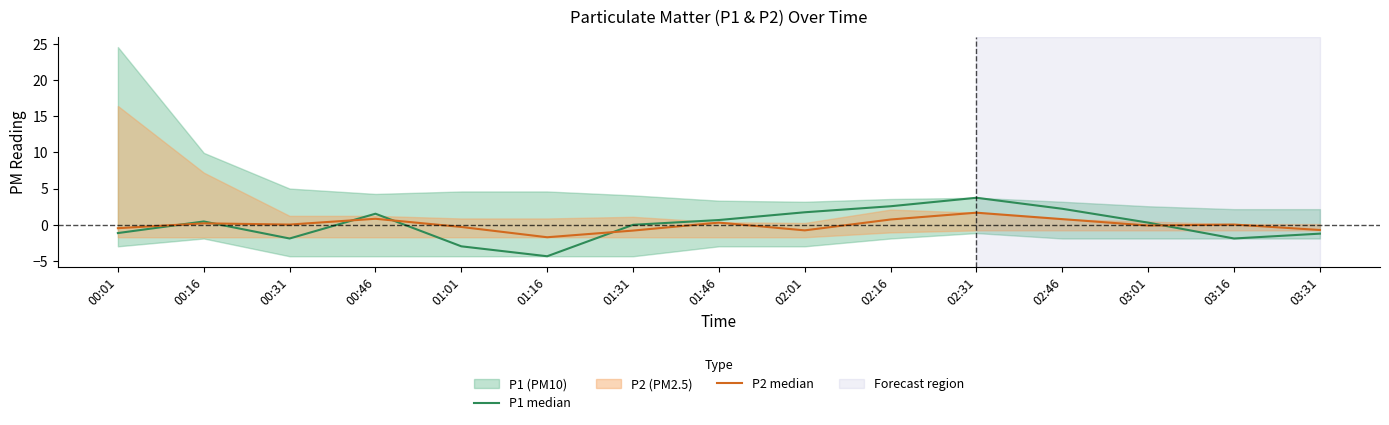

Reading left to right, what are all the values shown in this chart?

P1 median: 00:01=-1.1	00:16=0.5	00:31=-1.9	00:46=1.5	01:01=-3.0	01:16=-4.3	01:31=0.0	01:46=0.7	02:01=1.7	02:16=2.6	02:31=3.7	02:46=2.2	03:01=0.3	03:16=-1.9	03:31=-1.2
P2 median: 00:01=-0.4	00:16=0.2	00:31=0.1	00:46=0.9	01:01=-0.3	01:16=-1.7	01:31=-0.8	01:46=0.3	02:01=-0.7	02:16=0.8	02:31=1.7	02:46=0.8	03:01=-0.1	03:16=0.1	03:31=-0.7